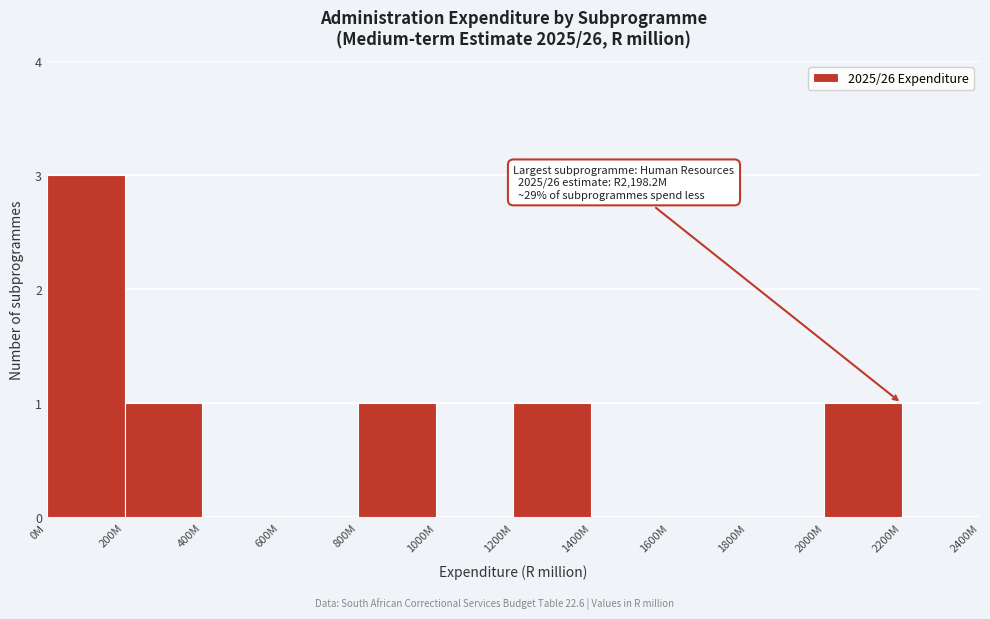

Reading left to right, transcribe all the data shown in this chart.

0M=3	200M=1	400M=0	600M=0	800M=1	1000M=0	1200M=1	1400M=0	1600M=0	1800M=0	2000M=1	2200M=0